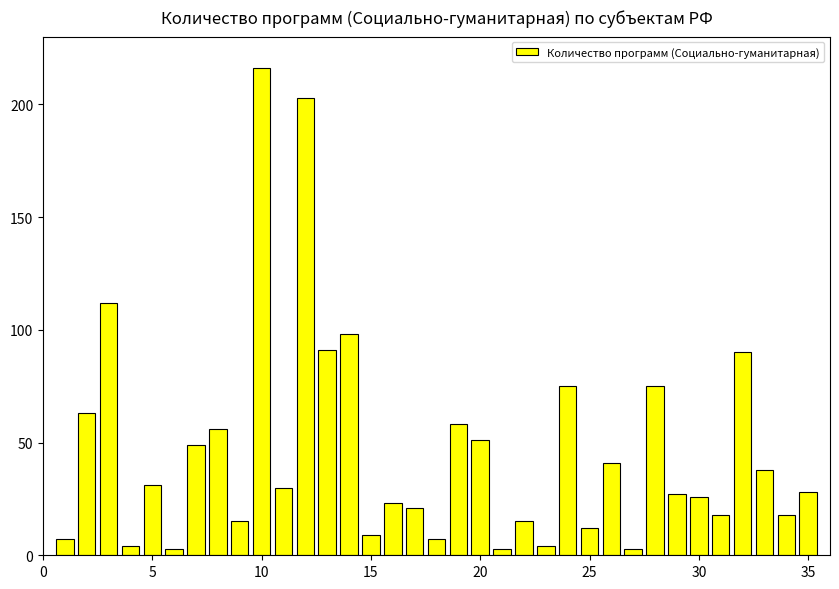

What is the sum of all values?

1620